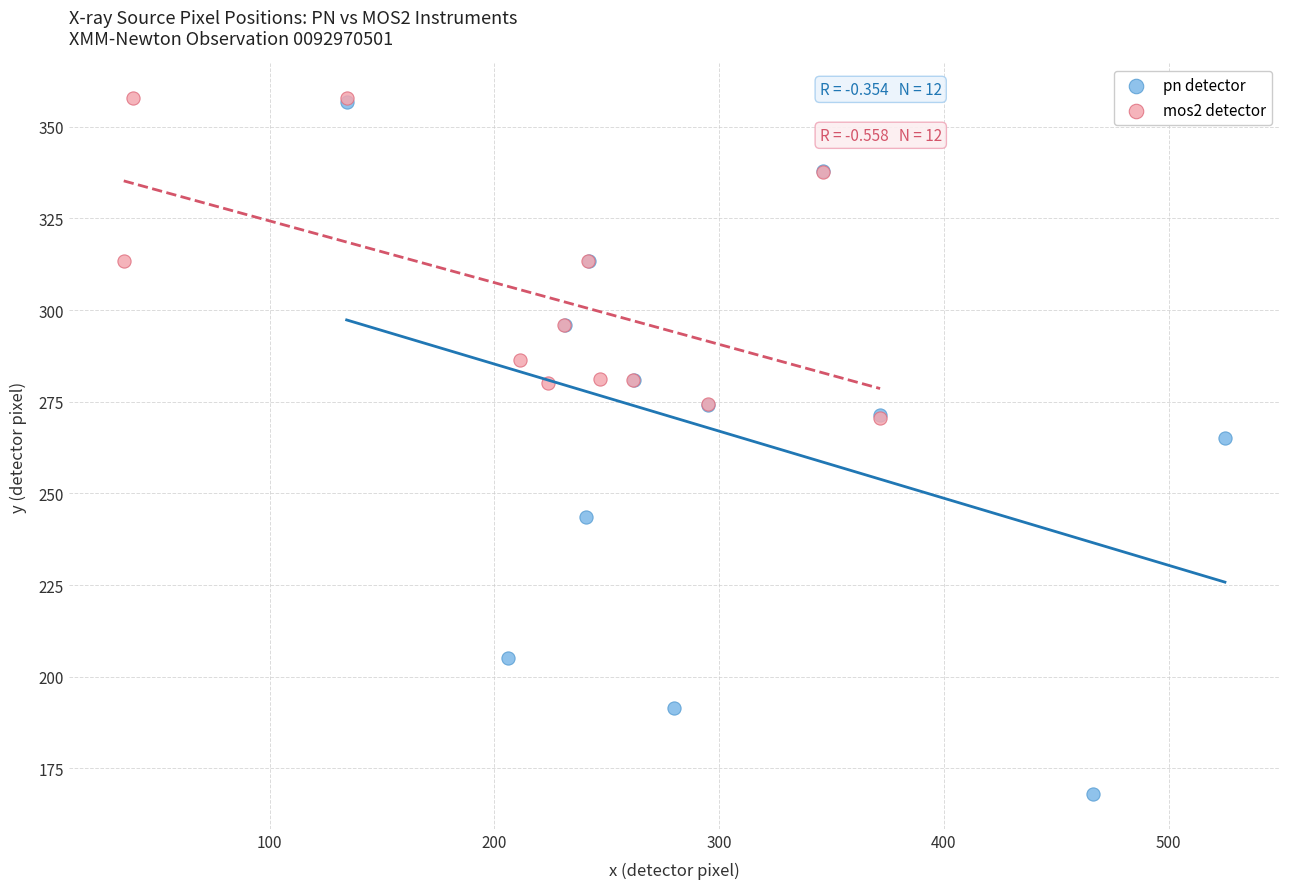

Which series has the largest Y range (max minus min)?

pn detector